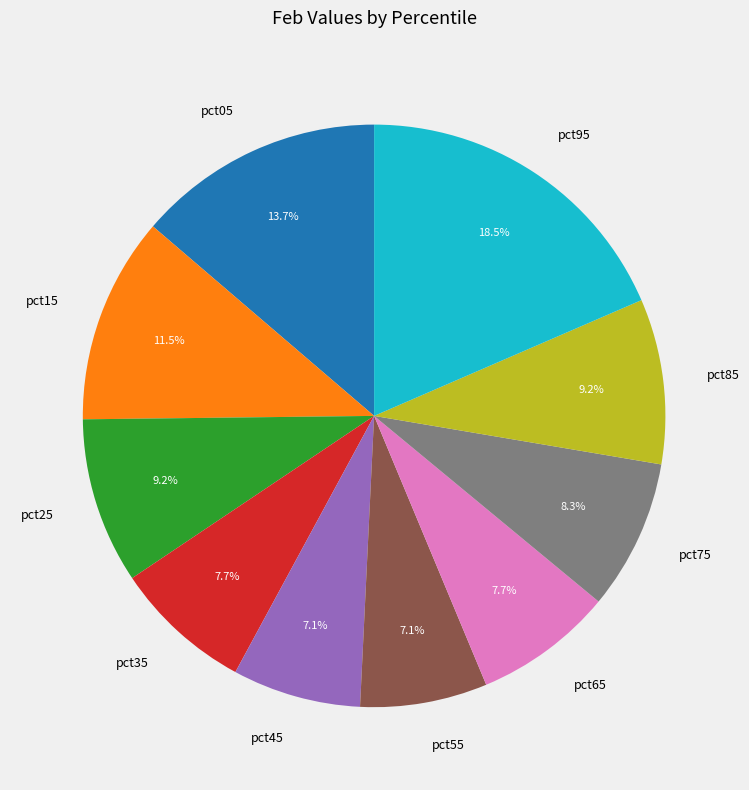

Combined, do pct65 and pct05 account for over 50%?

No